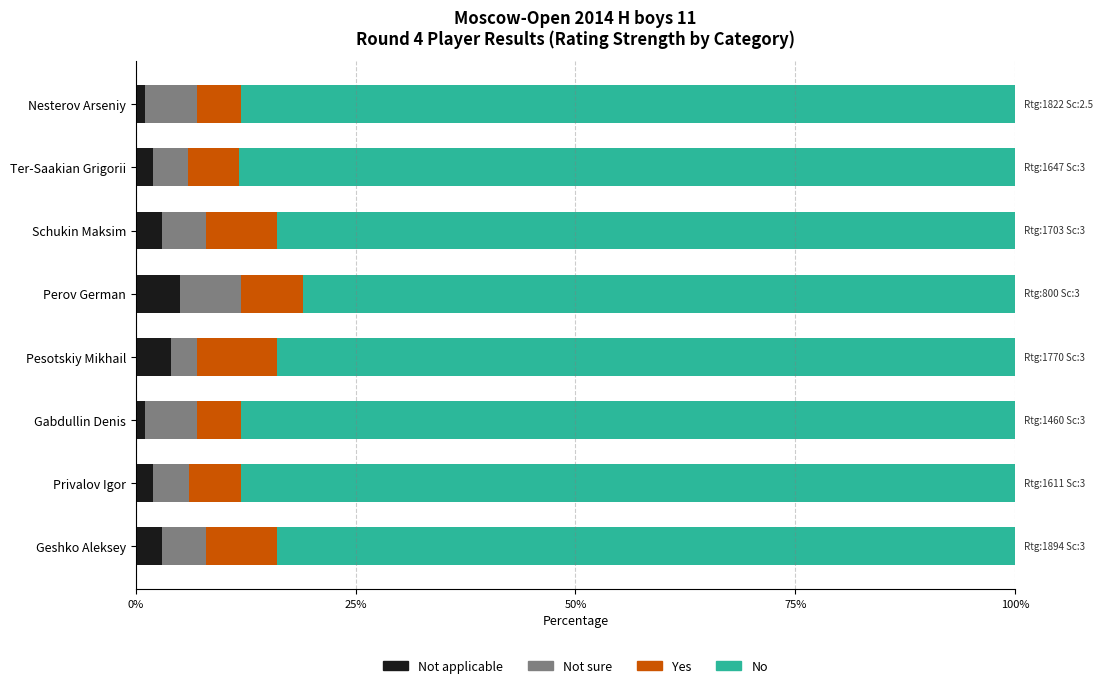

What is the total value across all series at Privalov Igor?

100.0